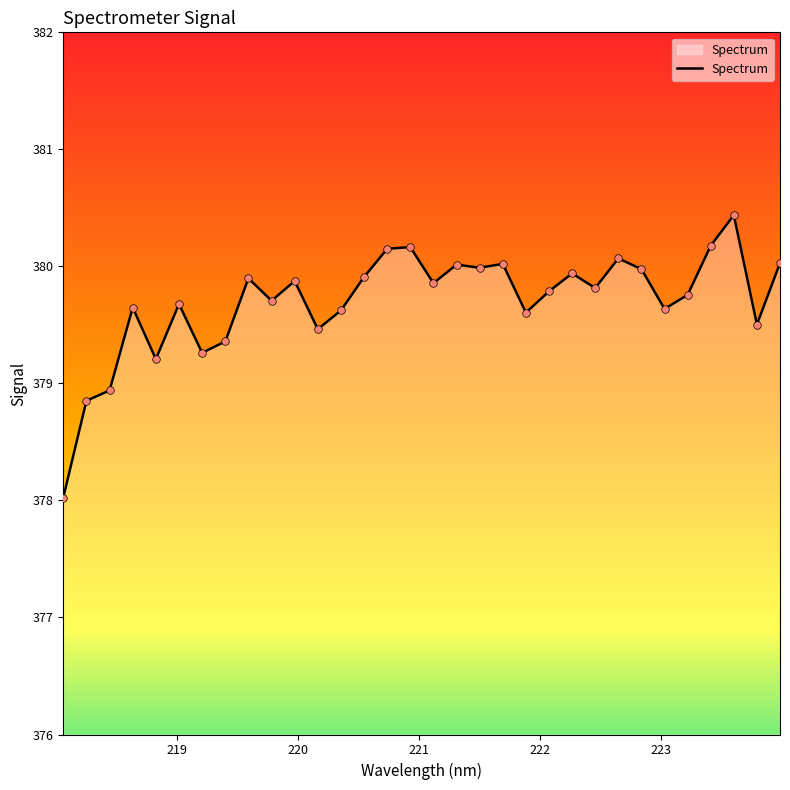

What is the maximum value shown in the chart?

380.4